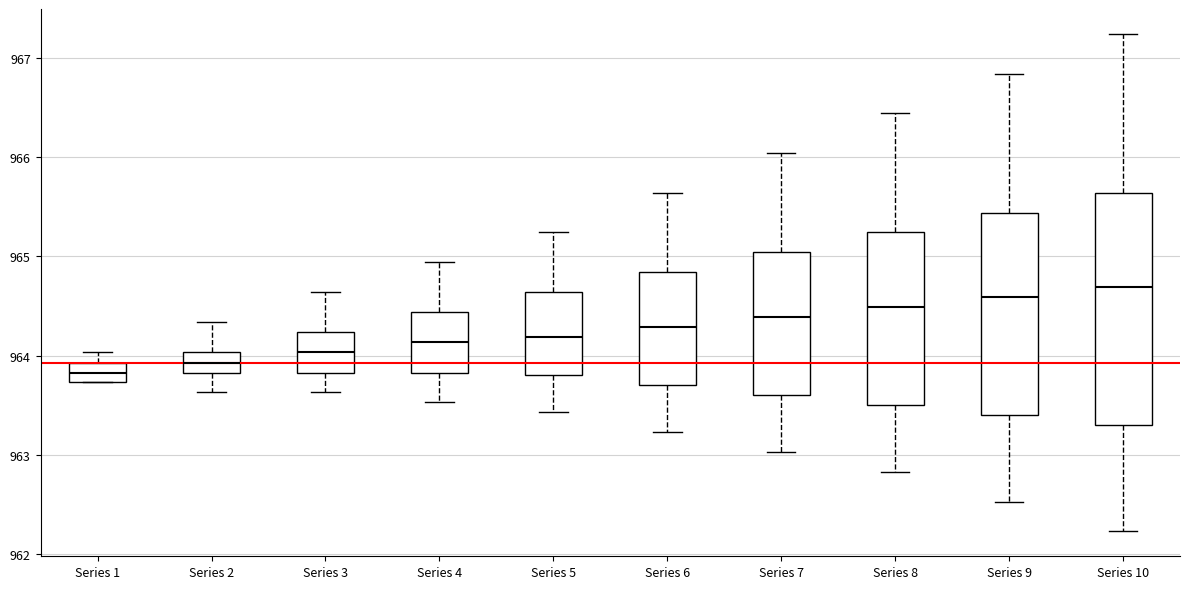

Reading left to right, transcribe this box plot: for each box, give where its median line is, the range the box spans, and where its two whiskers end, as read against the y-axis. The values are not printed on the chart, so give them approximately, as read against the axis.

Series 1: median 963.8, box 963.7 to 963.9, whiskers 963.7 to 964.0
Series 2: median 963.9, box 963.8 to 964.0, whiskers 963.6 to 964.3
Series 3: median 964.0, box 963.8 to 964.2, whiskers 963.6 to 964.6
Series 4: median 964.1, box 963.8 to 964.4, whiskers 963.5 to 964.9
Series 5: median 964.2, box 963.8 to 964.6, whiskers 963.4 to 965.2
Series 6: median 964.3, box 963.7 to 964.8, whiskers 963.2 to 965.6
Series 7: median 964.4, box 963.6 to 965.0, whiskers 963.0 to 966.0
Series 8: median 964.5, box 963.5 to 965.2, whiskers 962.8 to 966.4
Series 9: median 964.6, box 963.4 to 965.4, whiskers 962.5 to 966.8
Series 10: median 964.7, box 963.3 to 965.6, whiskers 962.2 to 967.2